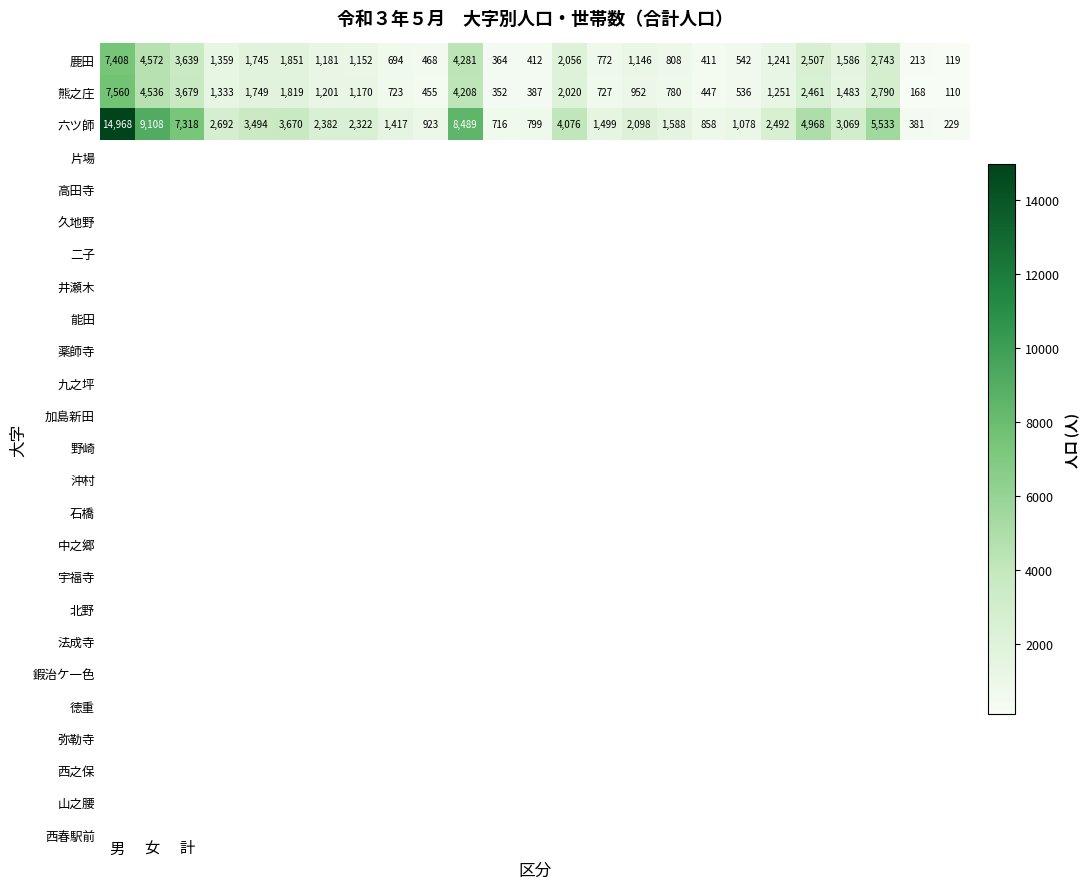

What is the difference between the maximum and second lowest values in the 熊之庄 series?

7392